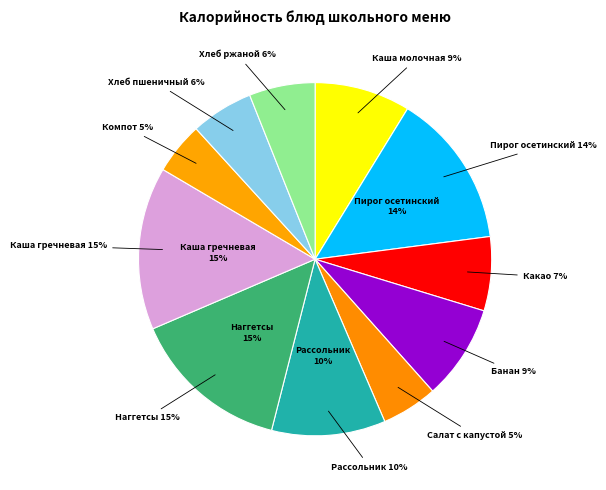

Which slice is the smallest?

Компот из сухофруктов